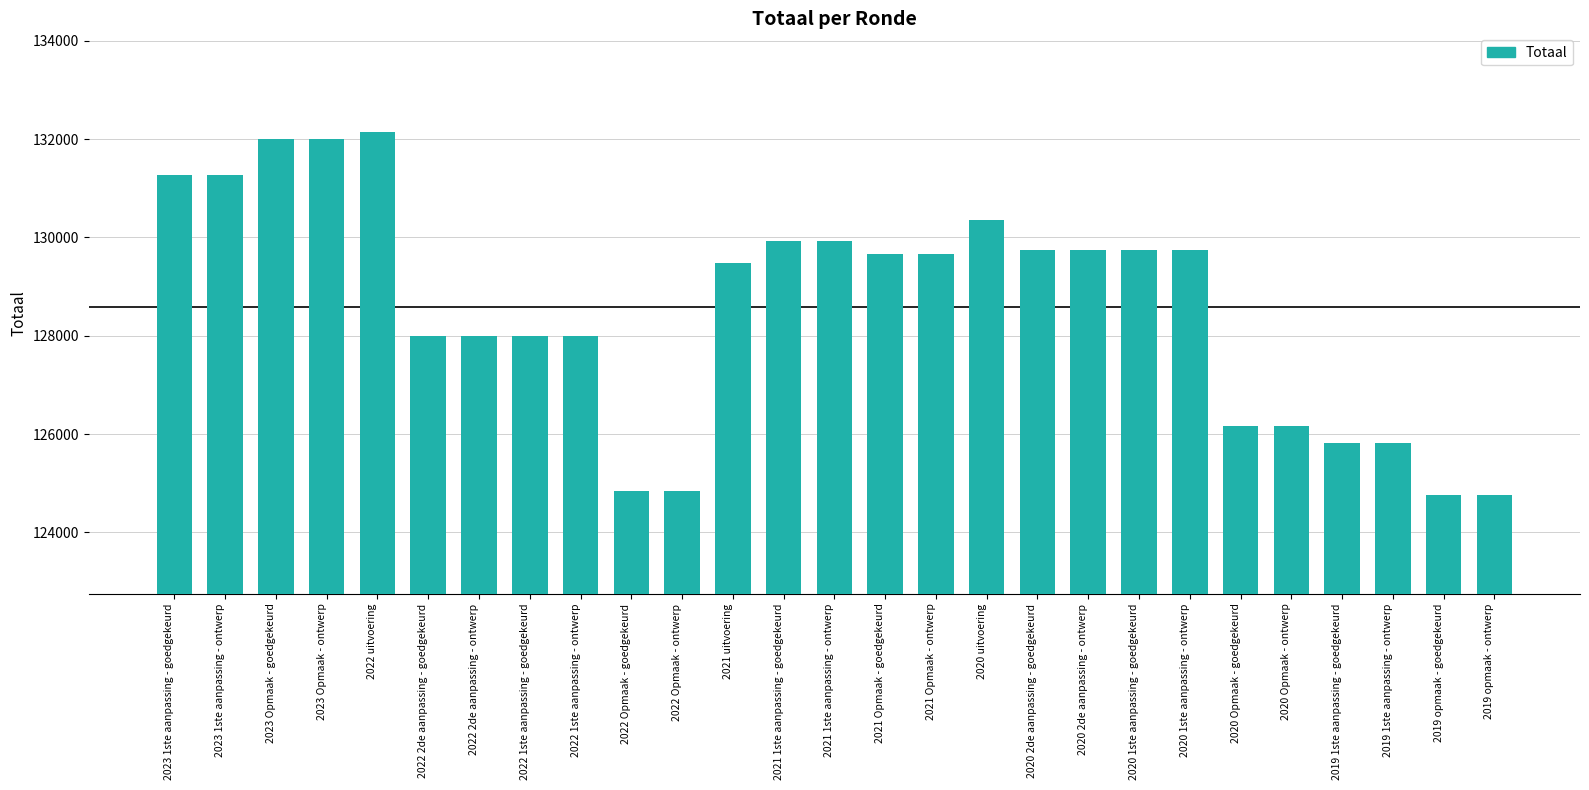

What is the maximum value shown in the chart?

132153